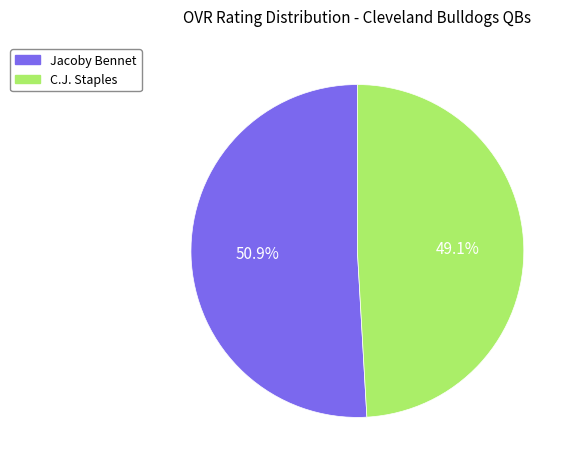

The C.J. slice represents 49% of the pie. True or false?

True